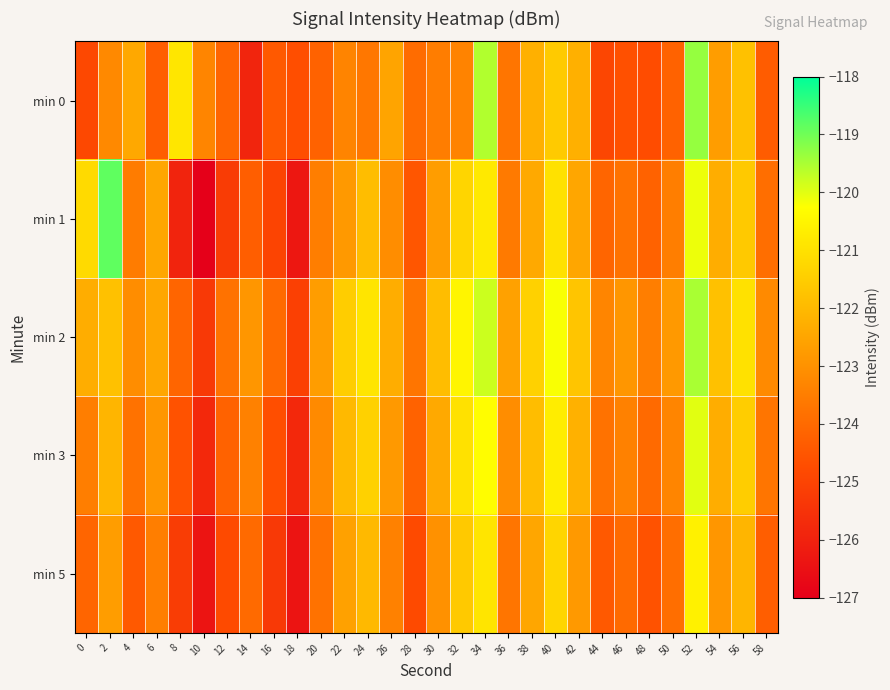

Rank the series at 46 from highest to lowest value.

min 2, min 3, min 1, min 5, min 0